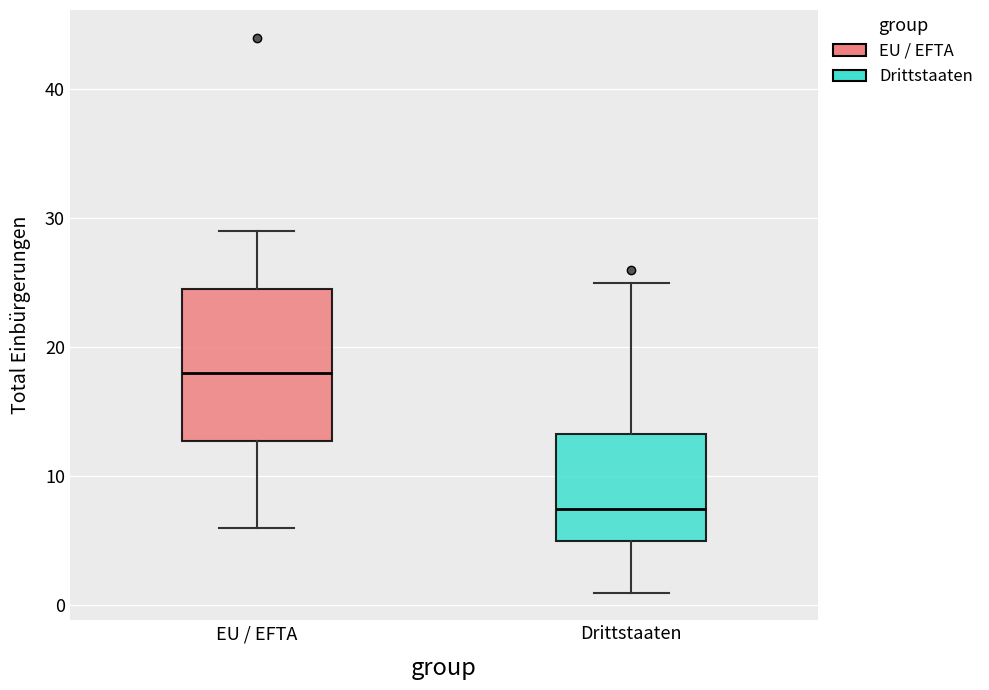

Which box is the tallest, from its lower edge to its upper edge?

EU / EFTA